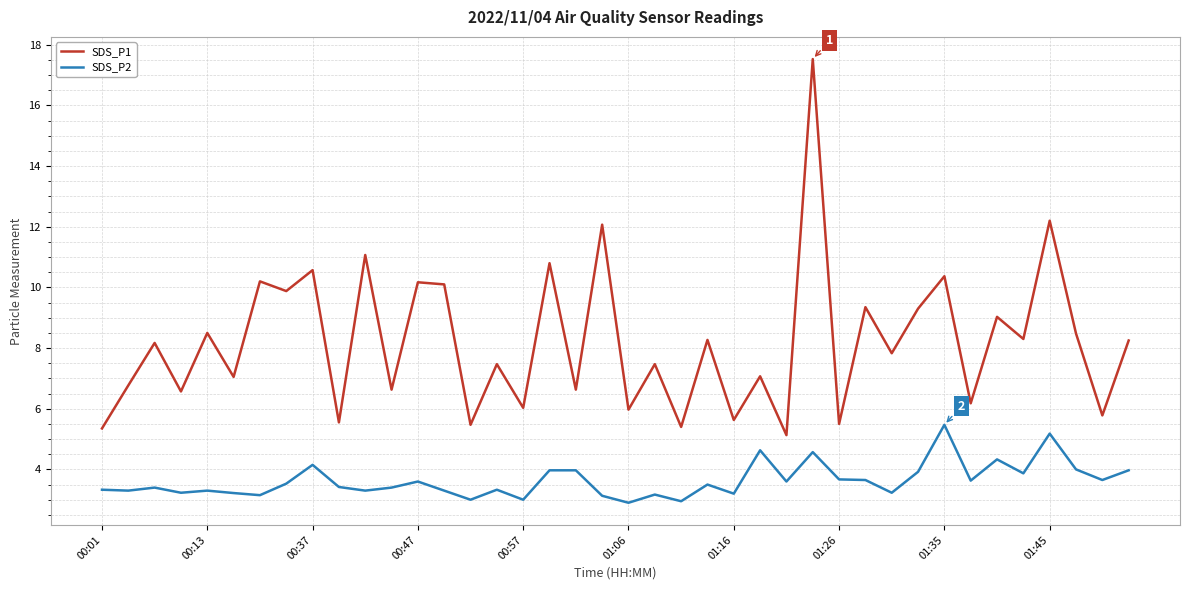

Which series has the largest total across all categories?

SDS_P1